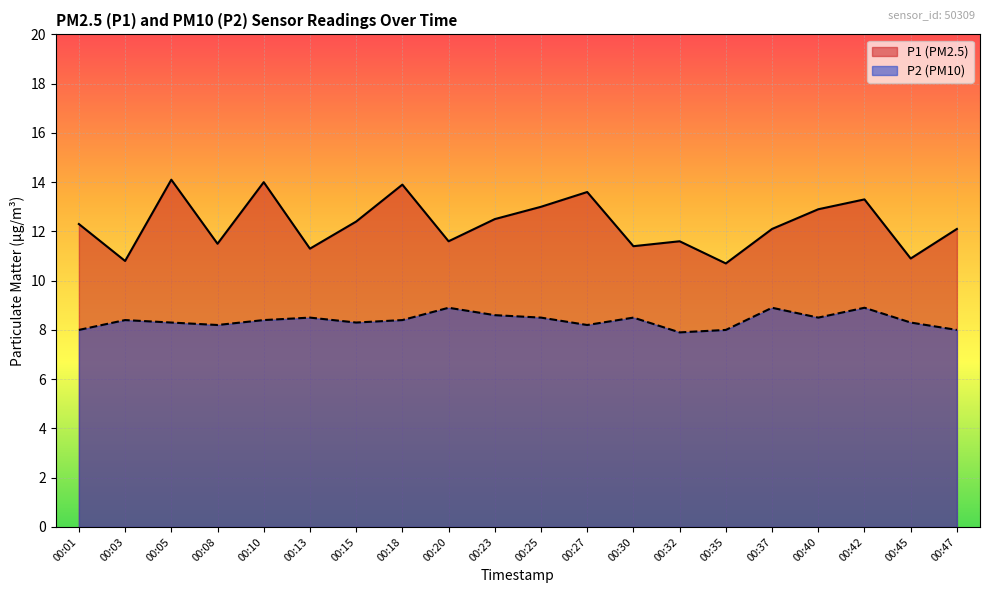

What is the average value of the P2 series?

8.4